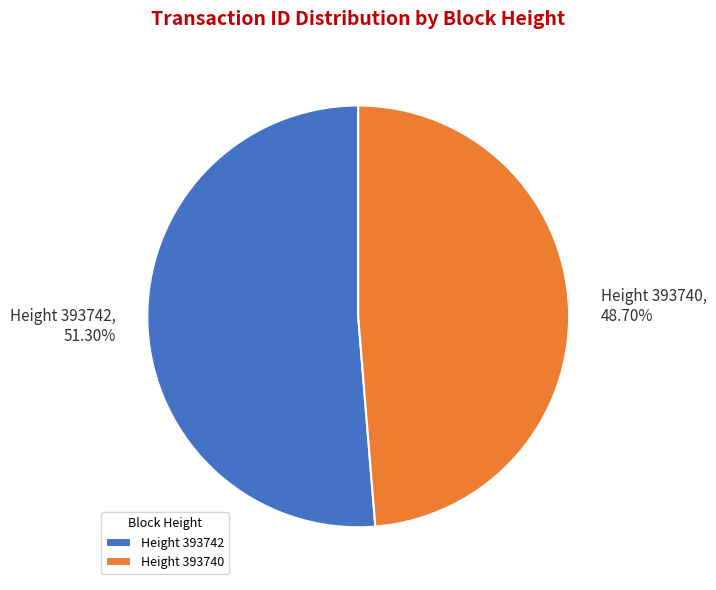

How many slices are in this pie chart?

2